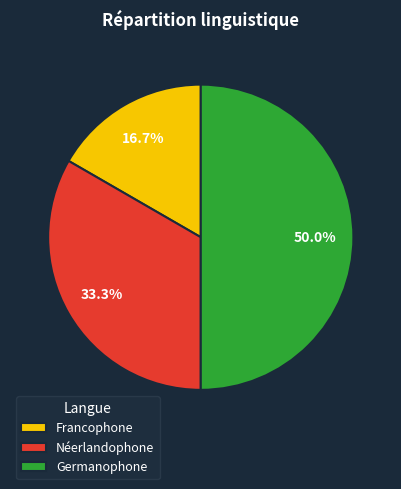

Between Germanophone and Francophone, which is larger?

Germanophone